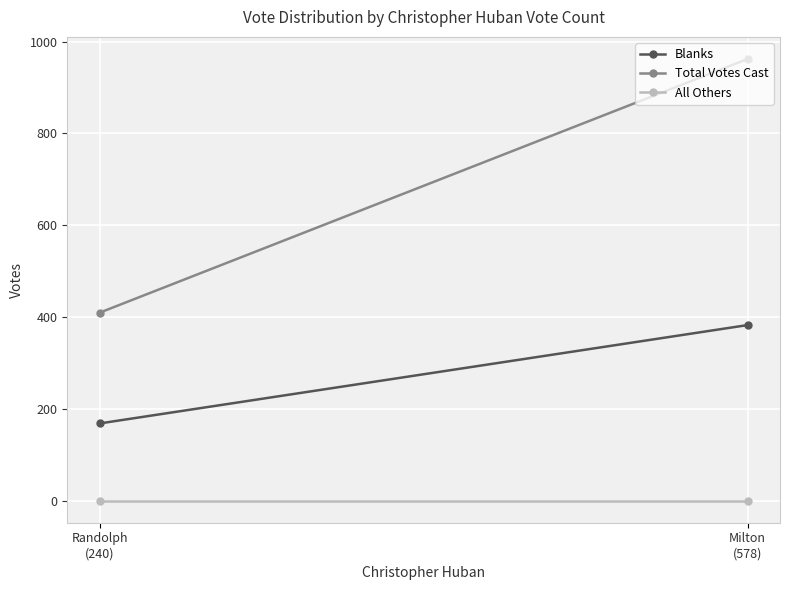

What is the label of the 2nd point from the left?

Randolph
(240)